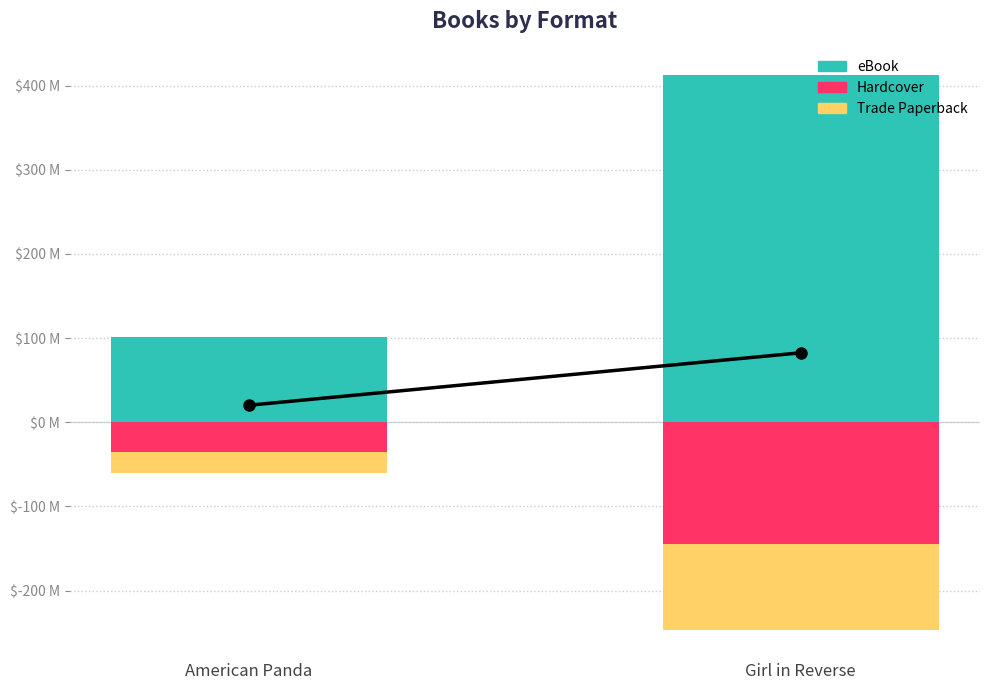

List the labels in order of eBook value, smallest first.

American Panda, Girl in Reverse